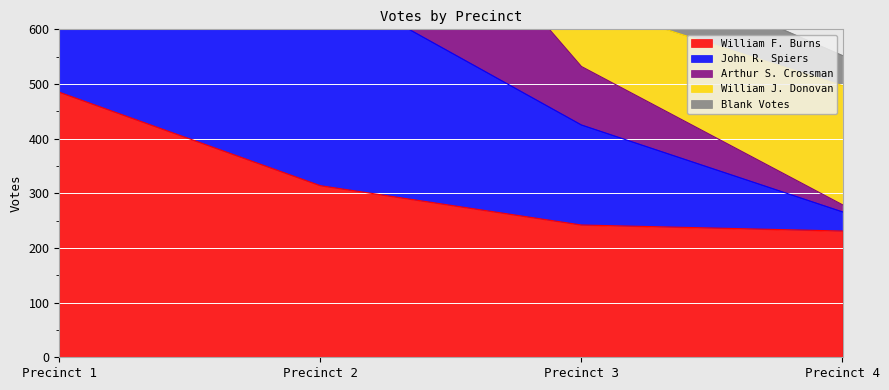

True or false: William F. Burns has more than 2 points higher than both neighbors.

False